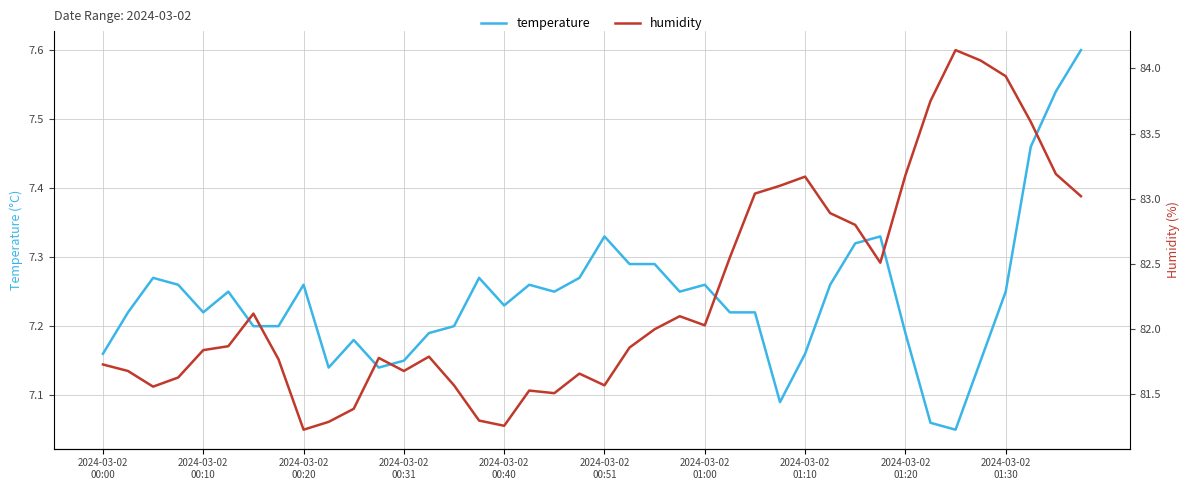

What position from the left is 18?

19